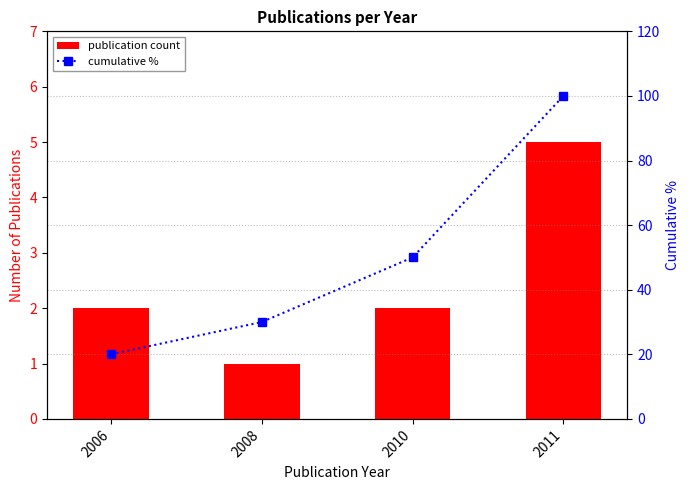

Which has a higher value, 2008 or 2011?

2011